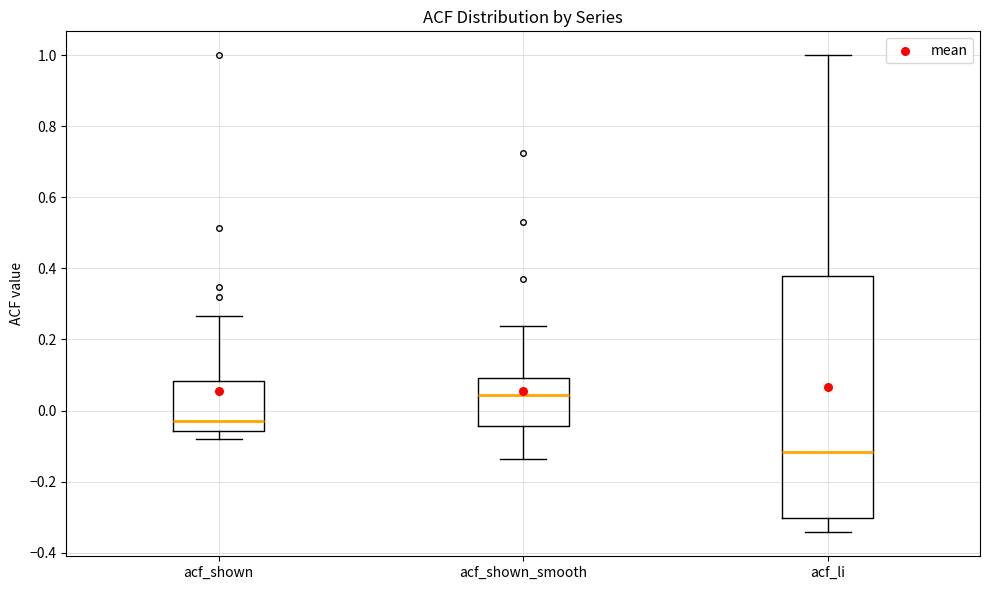

Where is the lower edge of the box for acf_li on the y-axis? The values are not printed on the chart, so give them approximately, as read against the axis.

-0.30